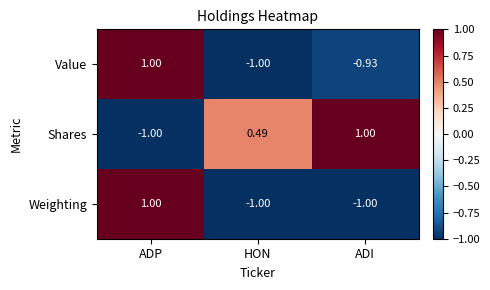

List the labels in order of Shares value, largest first.

ADI, HON, ADP